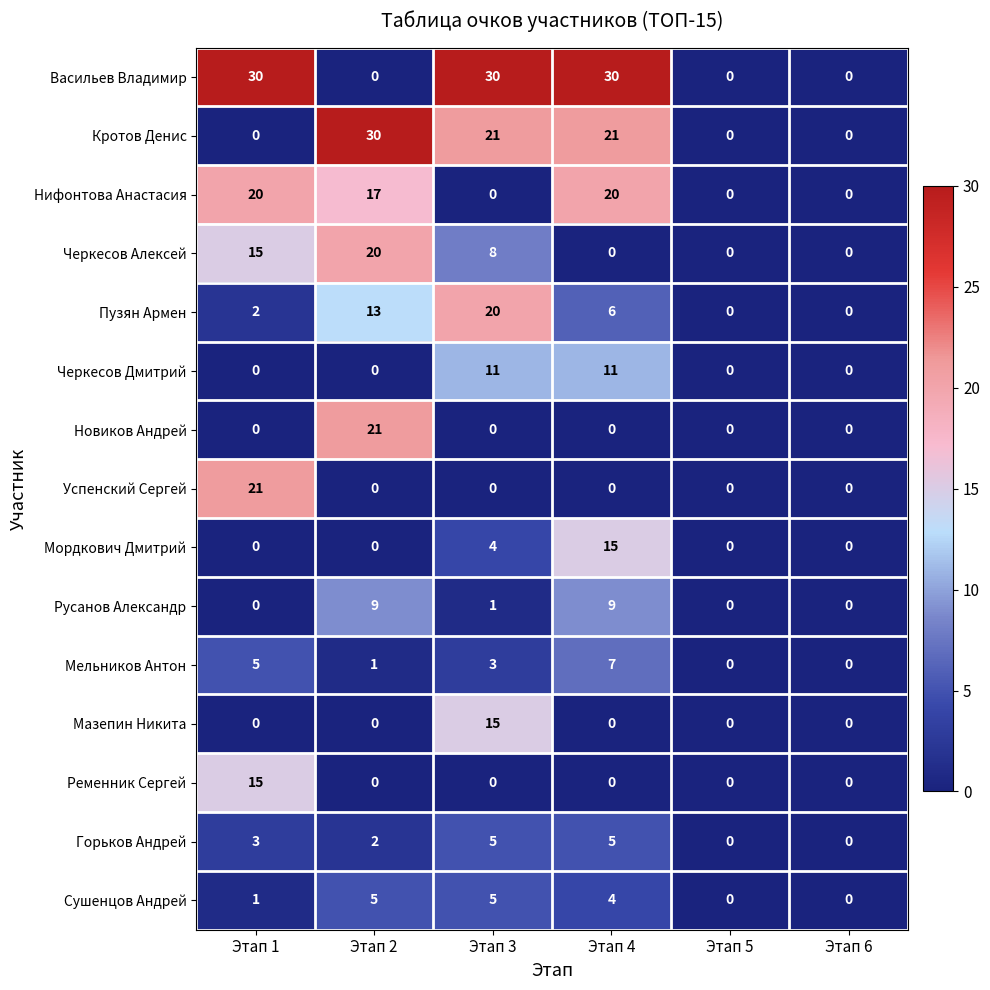

The Мельников Антон series shows 5 at Этап 1. True or false?

True